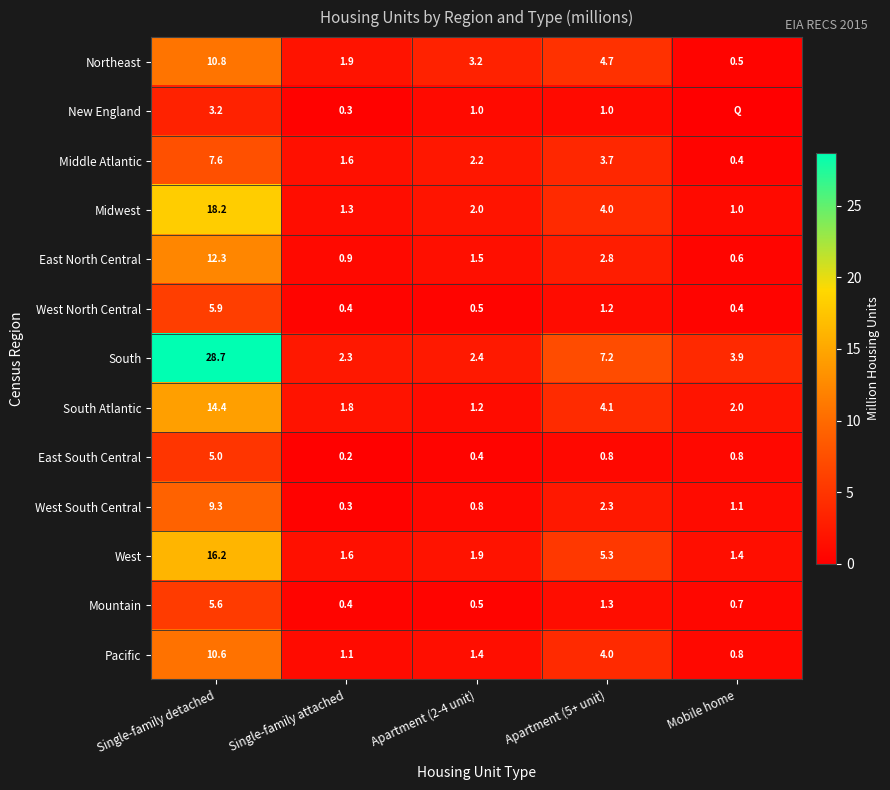

What is the total value across all series at Single-family attached?

14.1